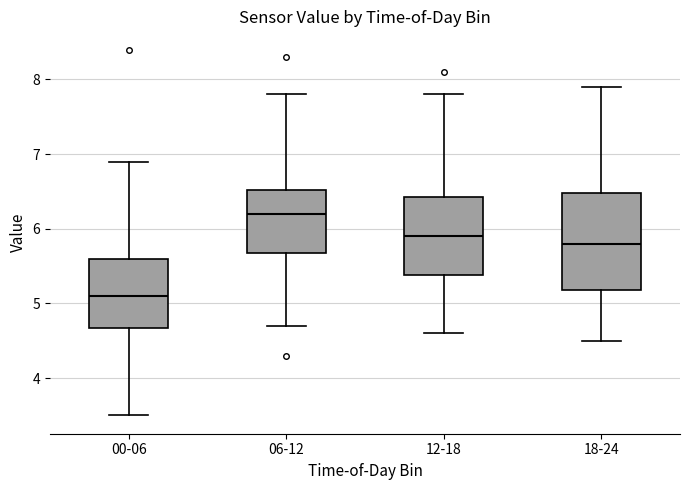

Reading left to right, transcribe this box plot: for each box, give where its median line is, the range the box spans, and where its two whiskers end, as read against the y-axis. The values are not printed on the chart, so give them approximately, as read against the axis.

00-06: median 5.1, box 4.7 to 5.6, whiskers 3.5 to 6.9
06-12: median 6.2, box 5.7 to 6.5, whiskers 4.7 to 7.8
12-18: median 5.9, box 5.4 to 6.4, whiskers 4.6 to 7.8
18-24: median 5.8, box 5.2 to 6.5, whiskers 4.5 to 7.9